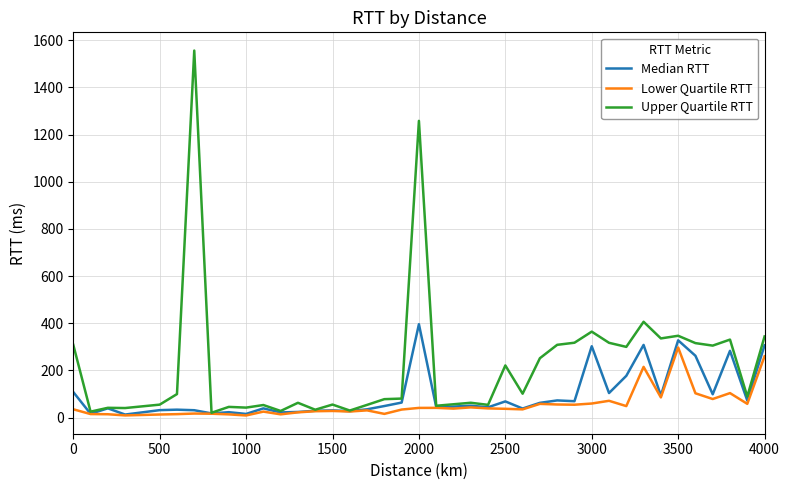

Which series has the largest total across all categories?

Upper Quartile RTT